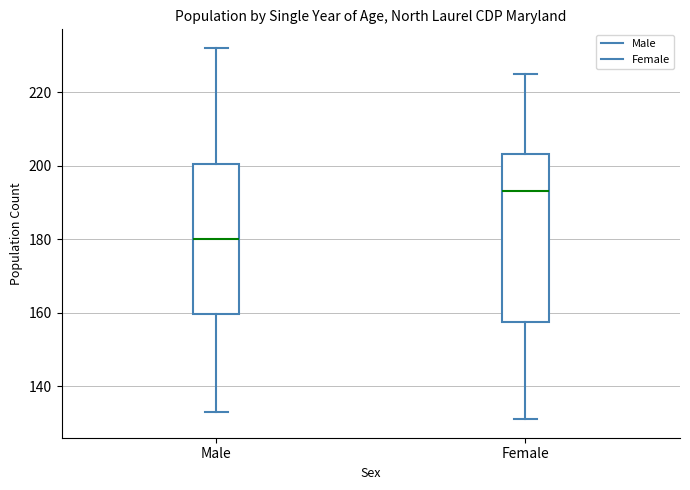

Which box has the highest median line?

Female